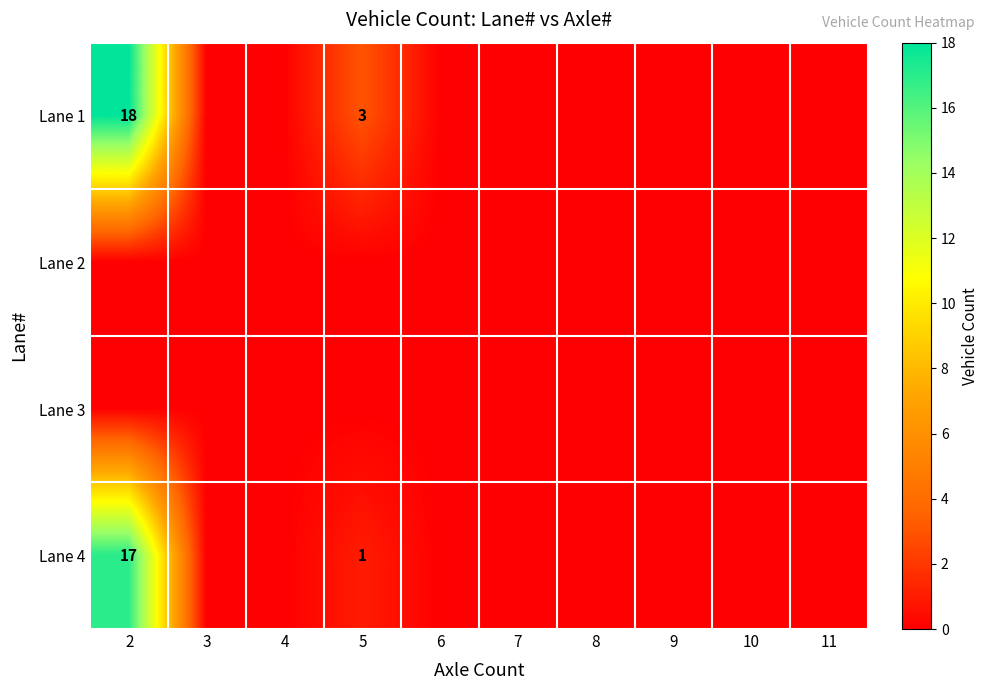

The value of Lane 4 at 5 is 1. True or false?

True